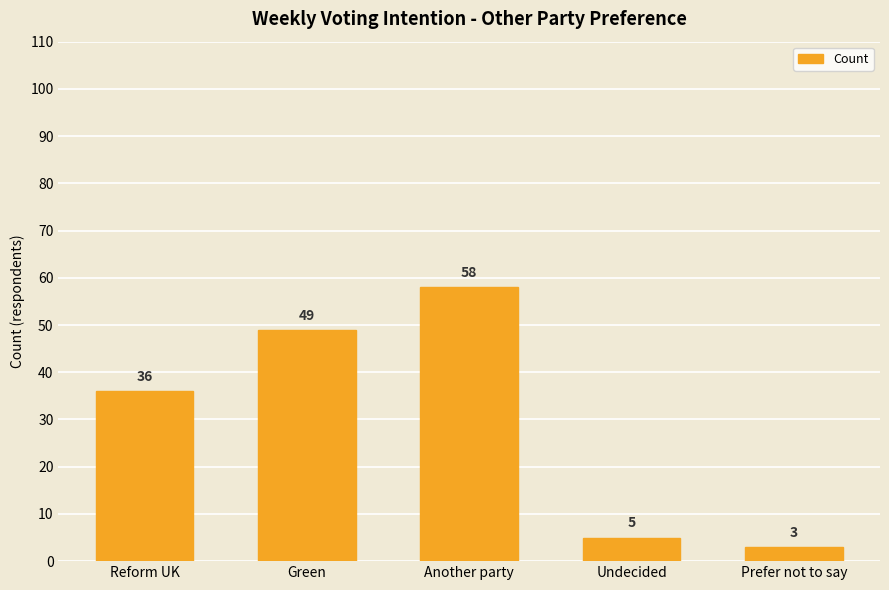

Are the bars horizontal?

No